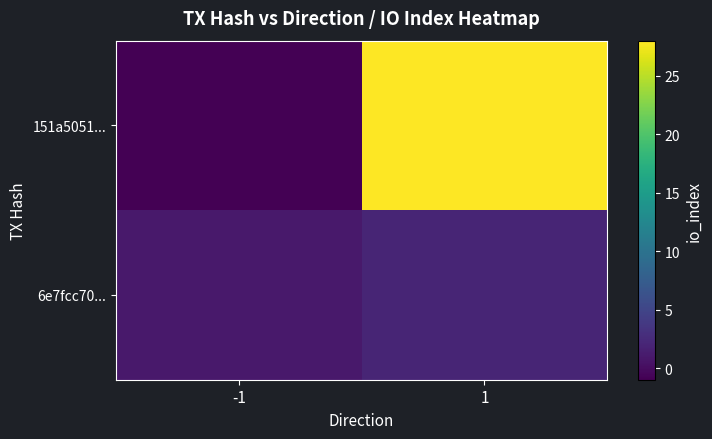

Which series changed the most between -1 and 1?

151a5051...